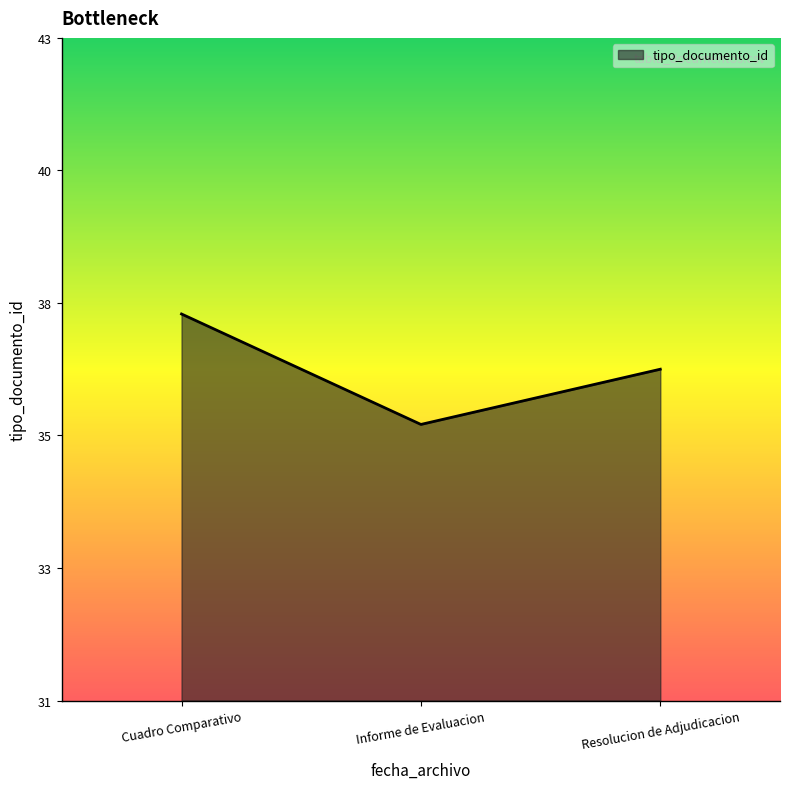

Does the chart display data point markers on the line(s)?

No